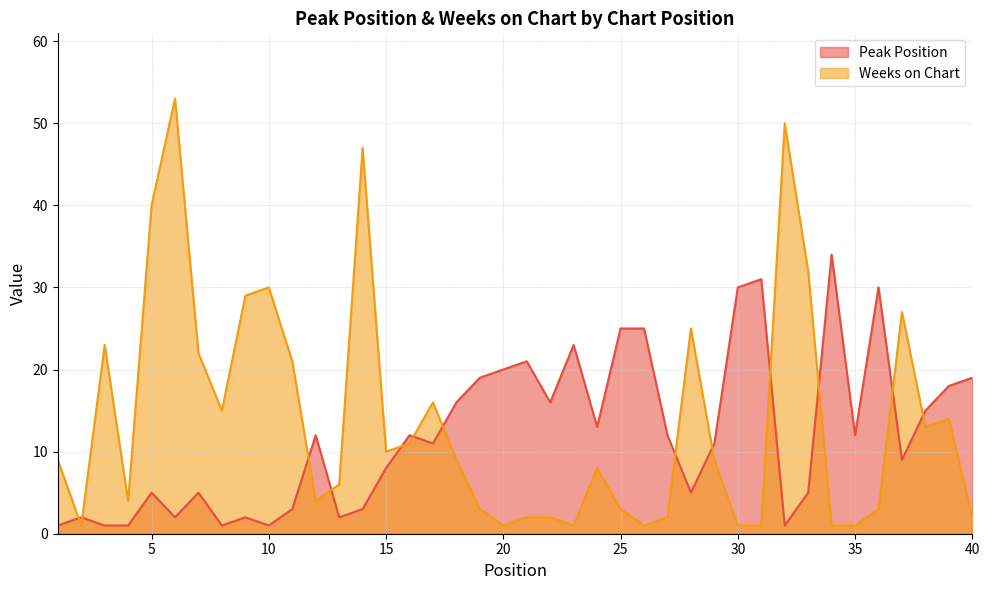

Is the value of Peak Position at 2 greater than the value of Weeks on Chart at 20?

Yes